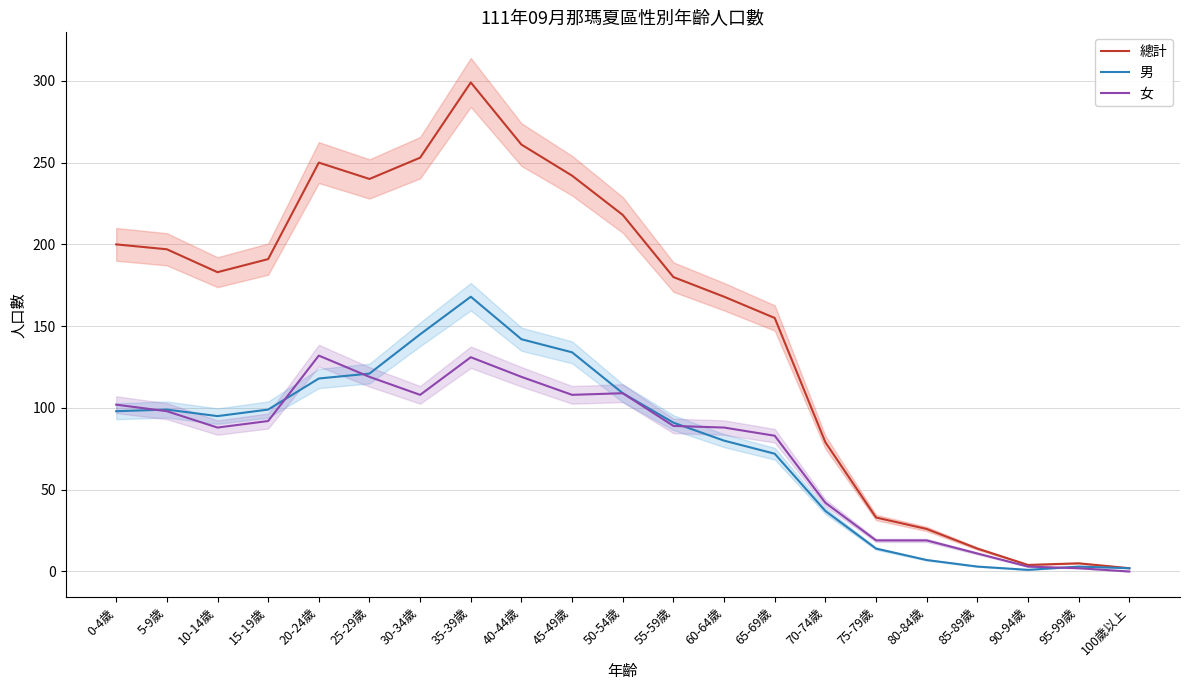

Does the chart display data point markers on the line(s)?

No